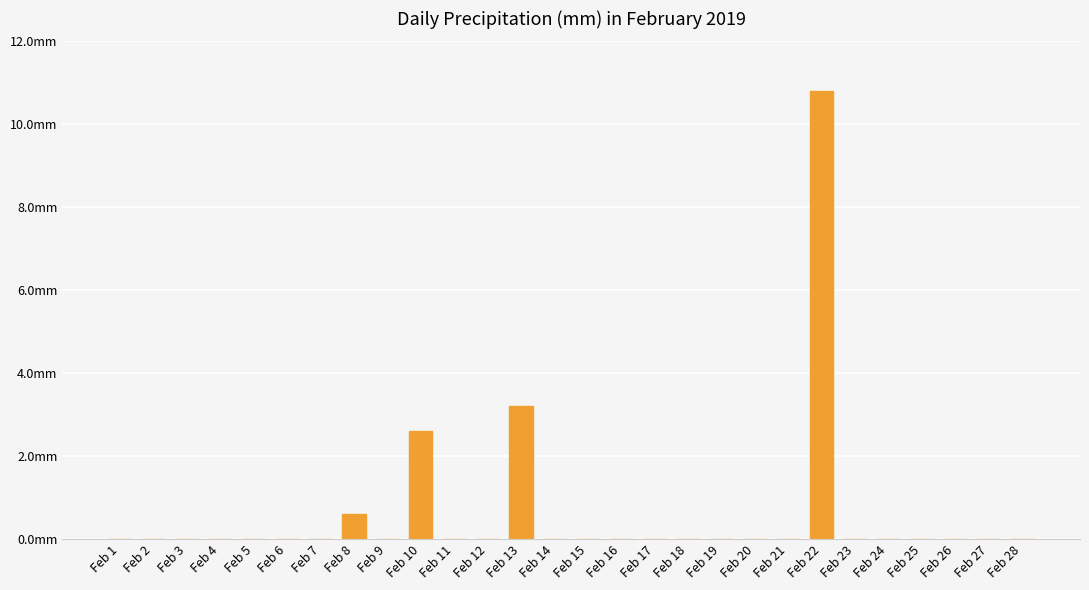

Reading left to right, transcribe all the data shown in this chart.

0.0	0.0	0.0	0.0	0.0	0.0	0.0	0.6	0.0	2.6	0.0	0.0	3.2	0.0	0.0	0.0	0.0	0.0	0.0	0.0	0.0	10.8	0.0	0.0	0.0	0.0	0.0	0.0